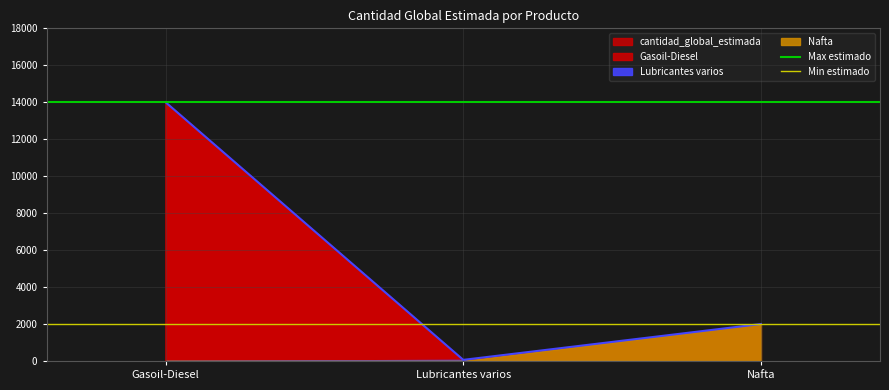

Rank the categories by cantidad_global_estimada value from highest to lowest.

Gasoil-Diesel, Nafta, Lubricantes varios